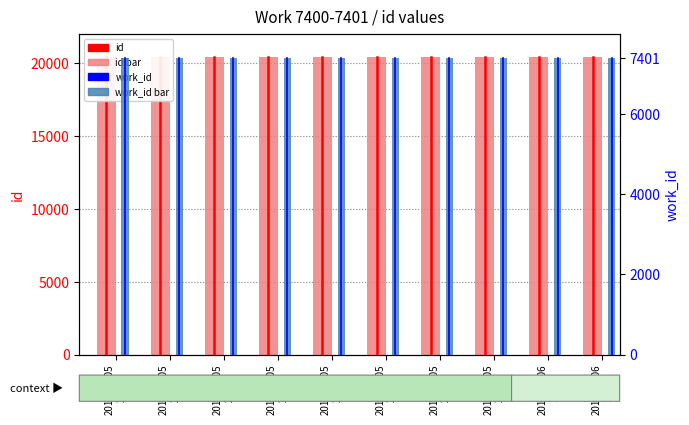

What is the total value across all series at 2013-06-05
20:56?

27799